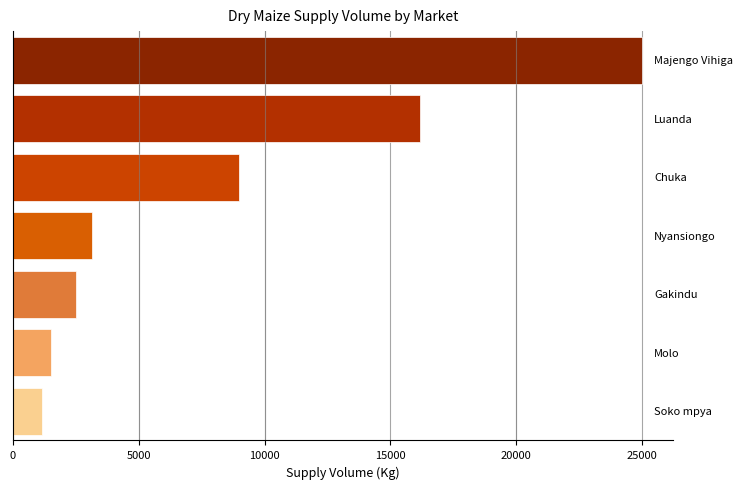

What is the value of the 2nd bar from the top?

16200